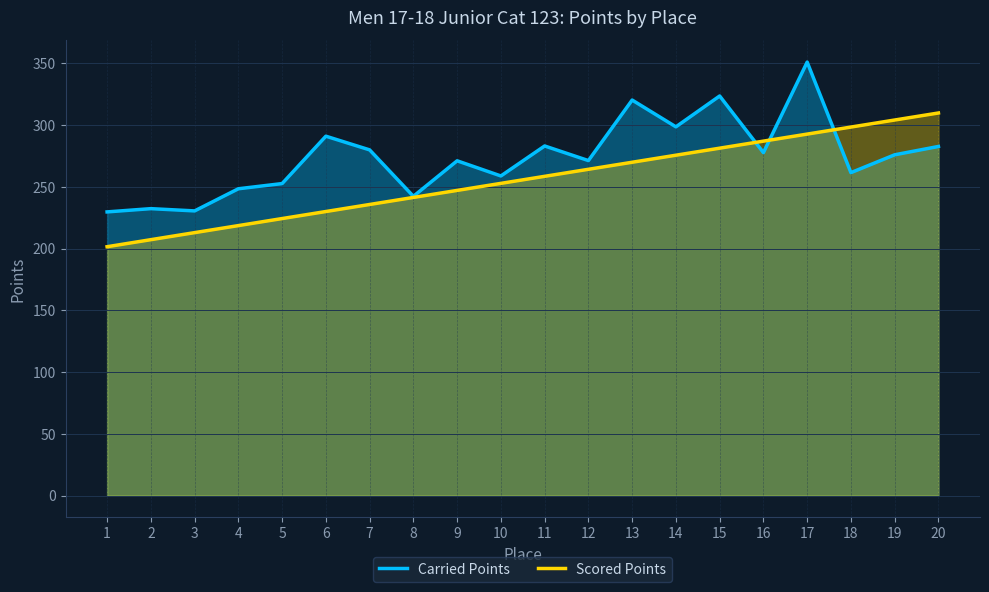

Which series has the largest total across all categories?

Carried Points